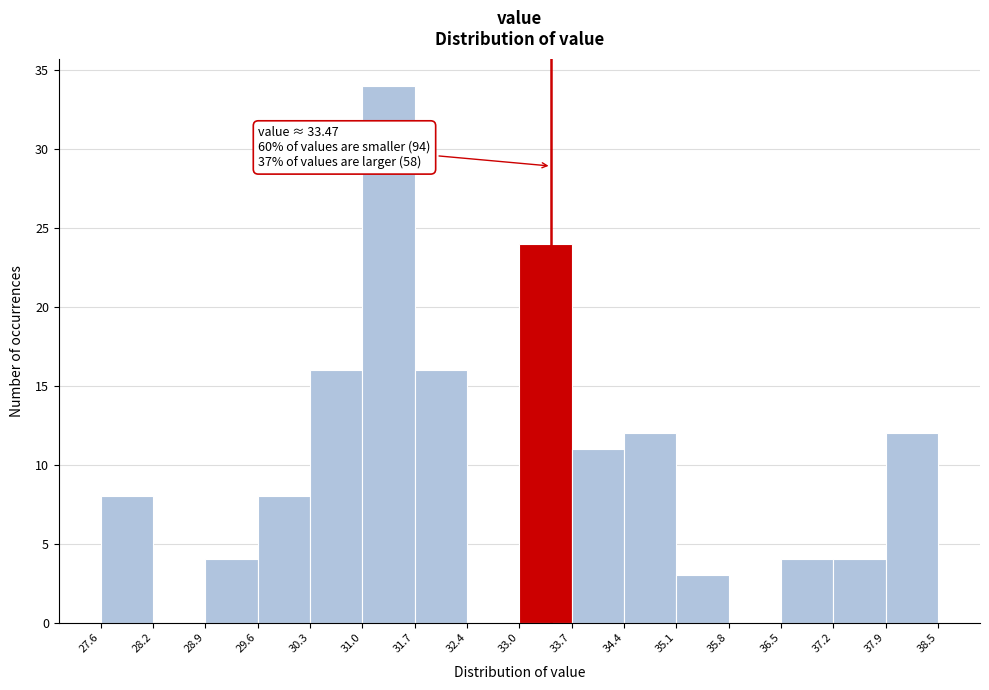

Which range on the x-axis has the tallest bar?

31.0 to 31.7